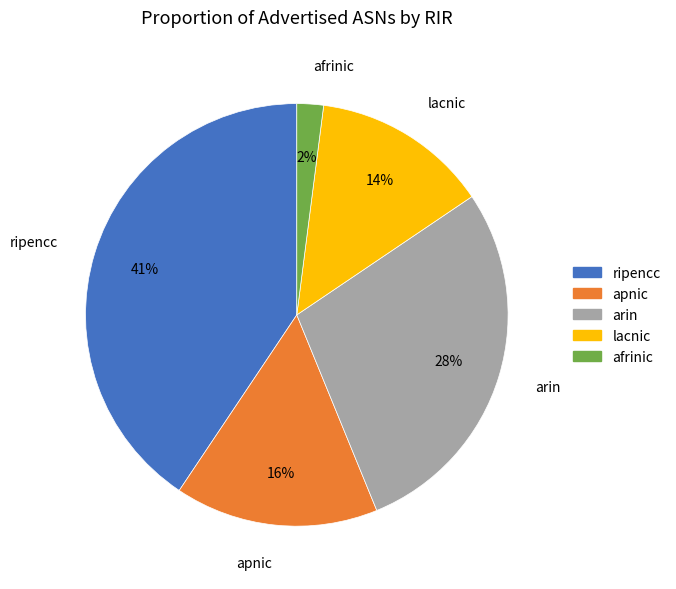

Is the sum of afrinic and ripencc greater than half?

No